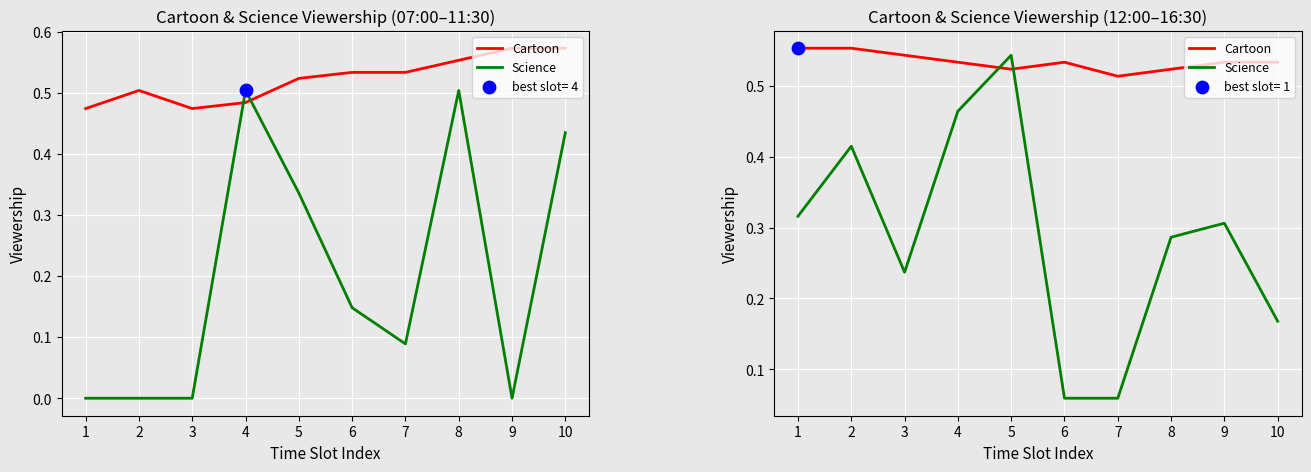

What are all the series names shown in the legend?

Cartoon, Science